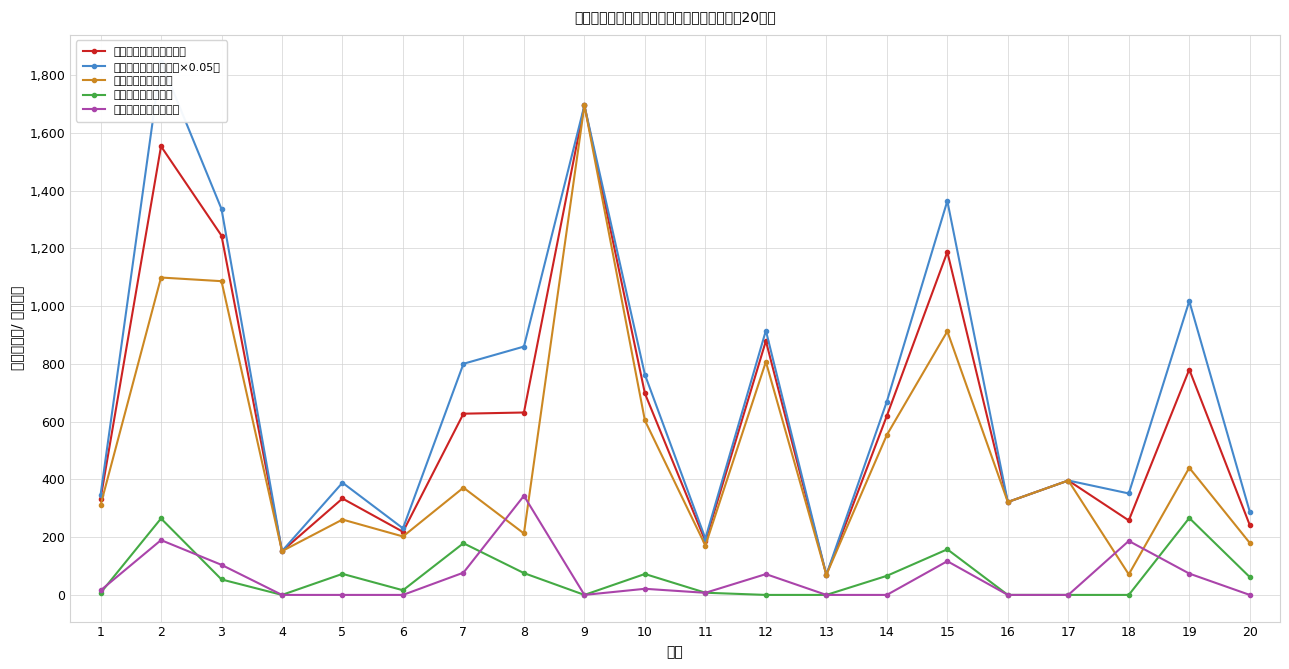

How many values in the 玉米茬第一档（亩） series are below 371?

10